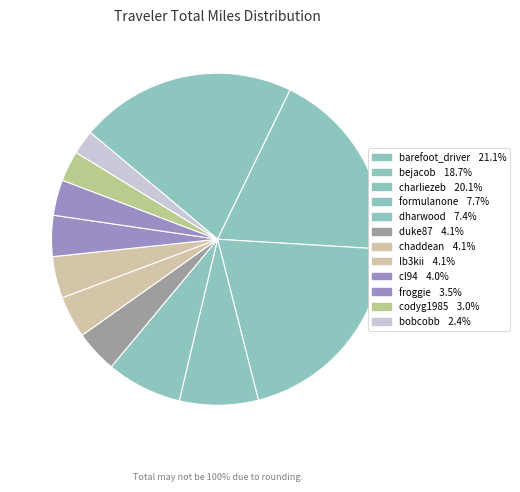

What is the smallest slice in the pie chart?

bobcobb